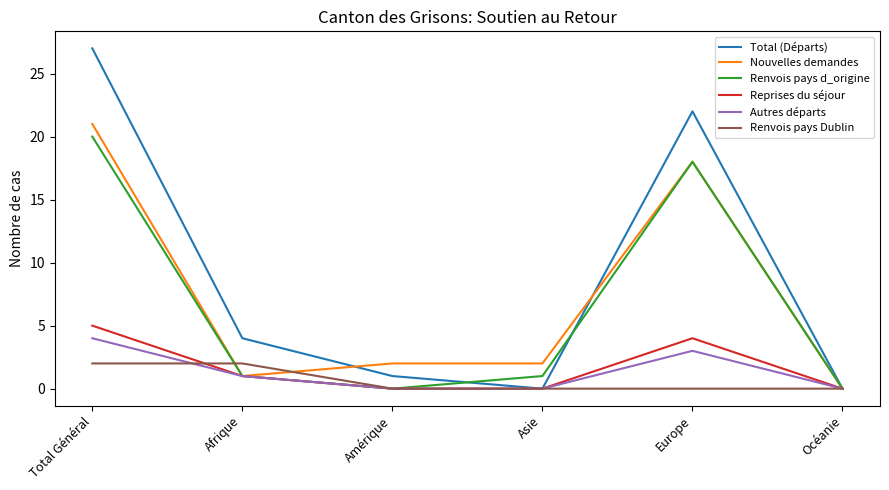

What is the maximum value shown in the chart?

27